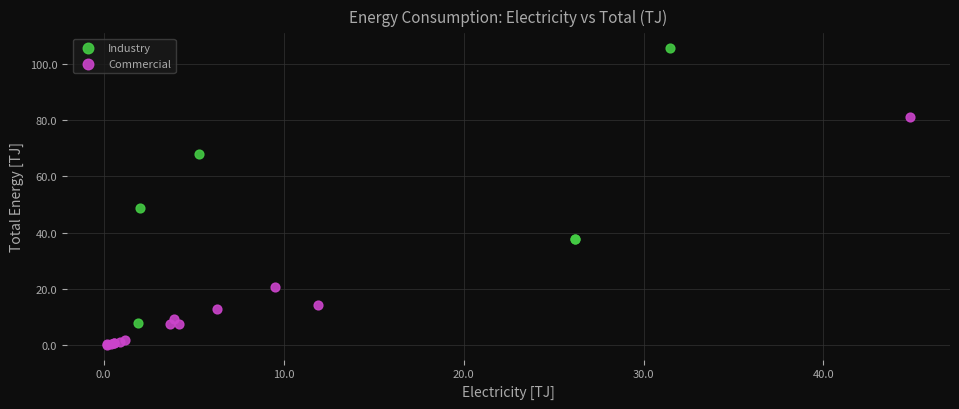

Which series has the widest spread of Y values?

Industry